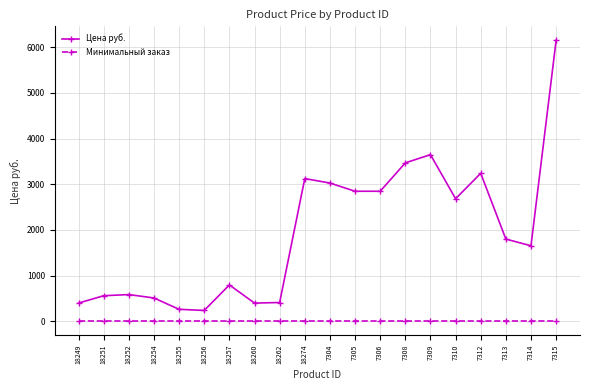

What is the lowest value of the Цена руб. series?

236.0